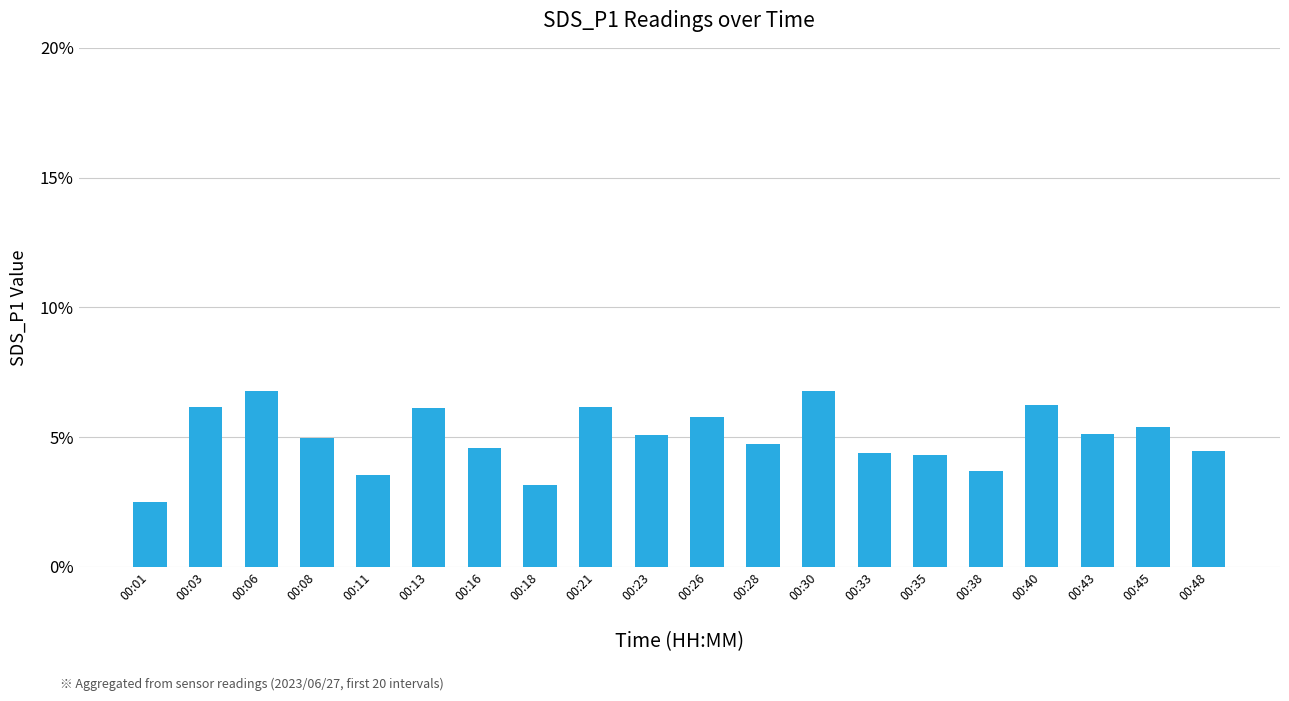

At which category does the chart reach its minimum across all series?

00:01